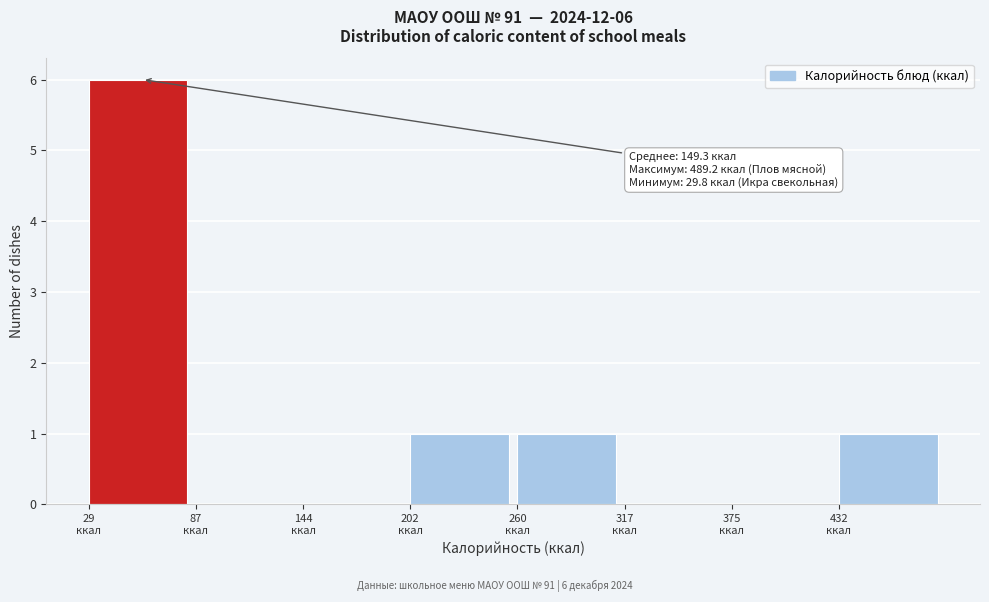

Which range on the x-axis has the tallest bar?

30 to 90